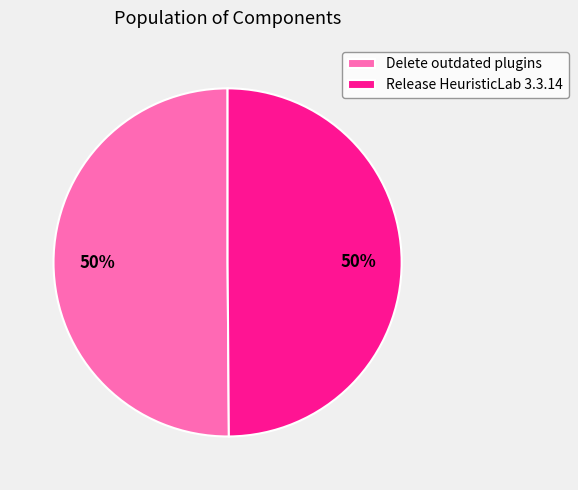

How many slices are in this pie chart?

2